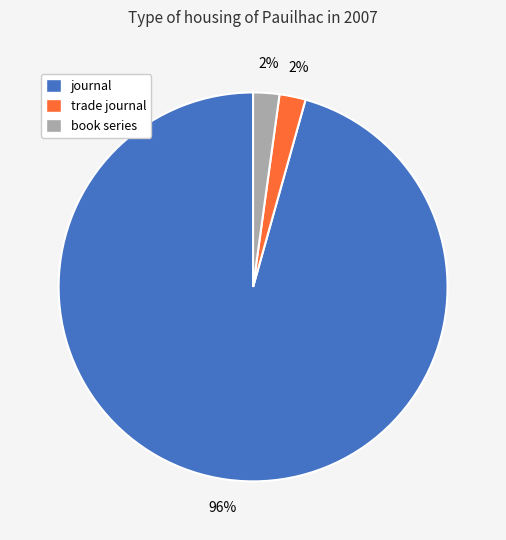

Between book series and journal, which is larger?

journal